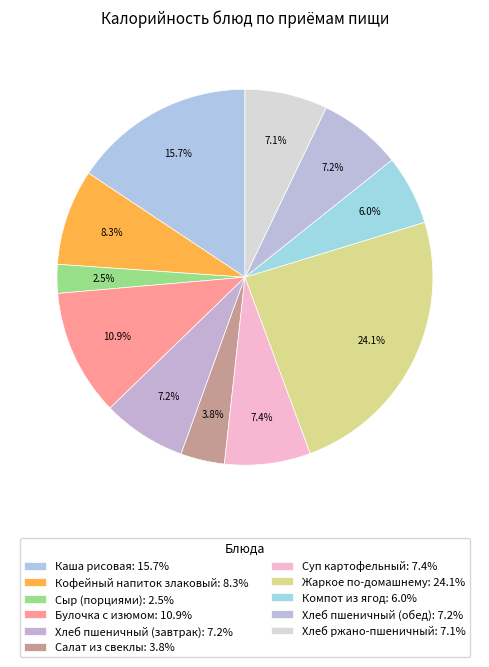

How many segments does this pie chart have?

11